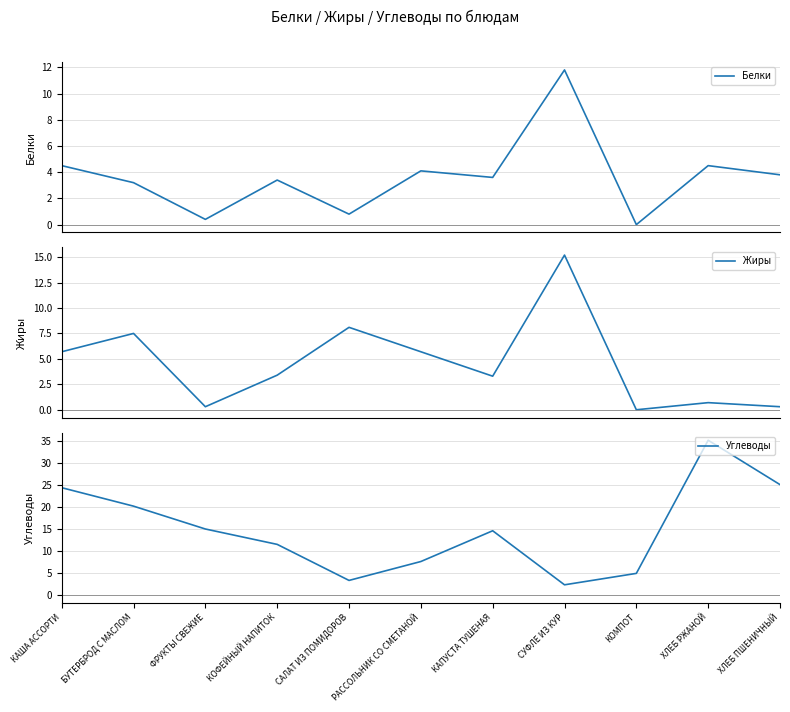

How many interior local valleys does the Углеводы series have?

2